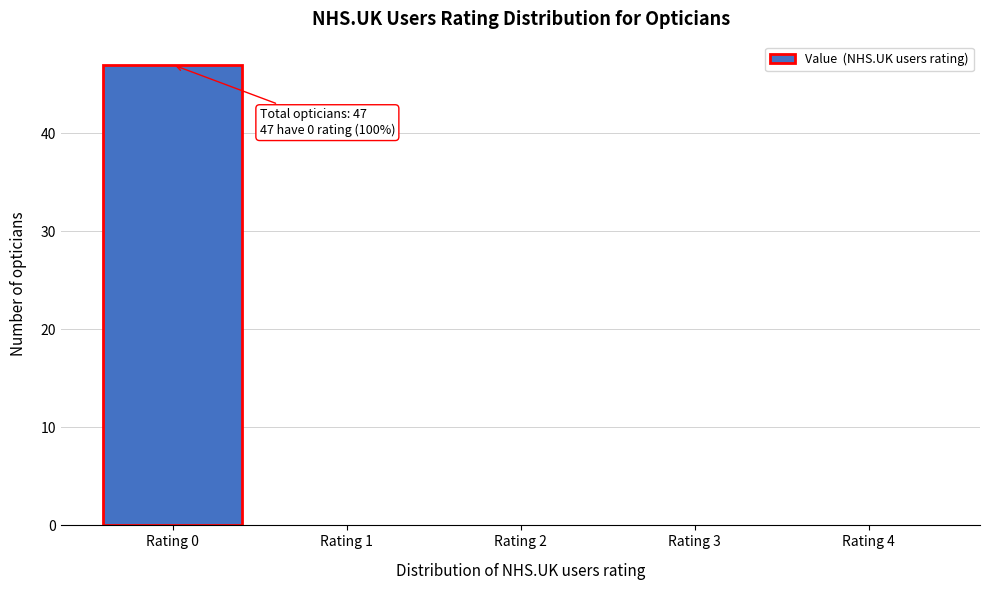

Reading right to left, transcribe all the data shown in this chart.

Rating 4=0	Rating 3=0	Rating 2=0	Rating 1=0	Rating 0=47